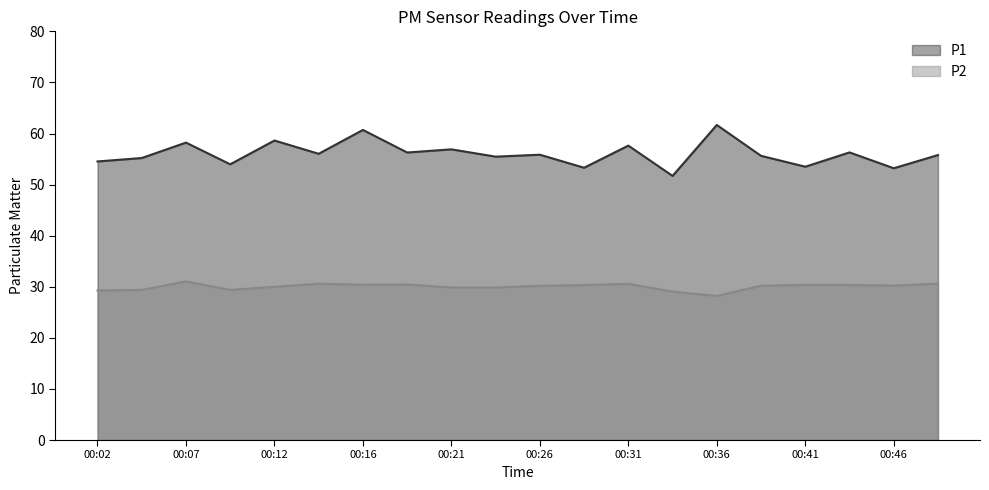

What is the difference between the second highest and second lowest values in the P1 series?

7.5